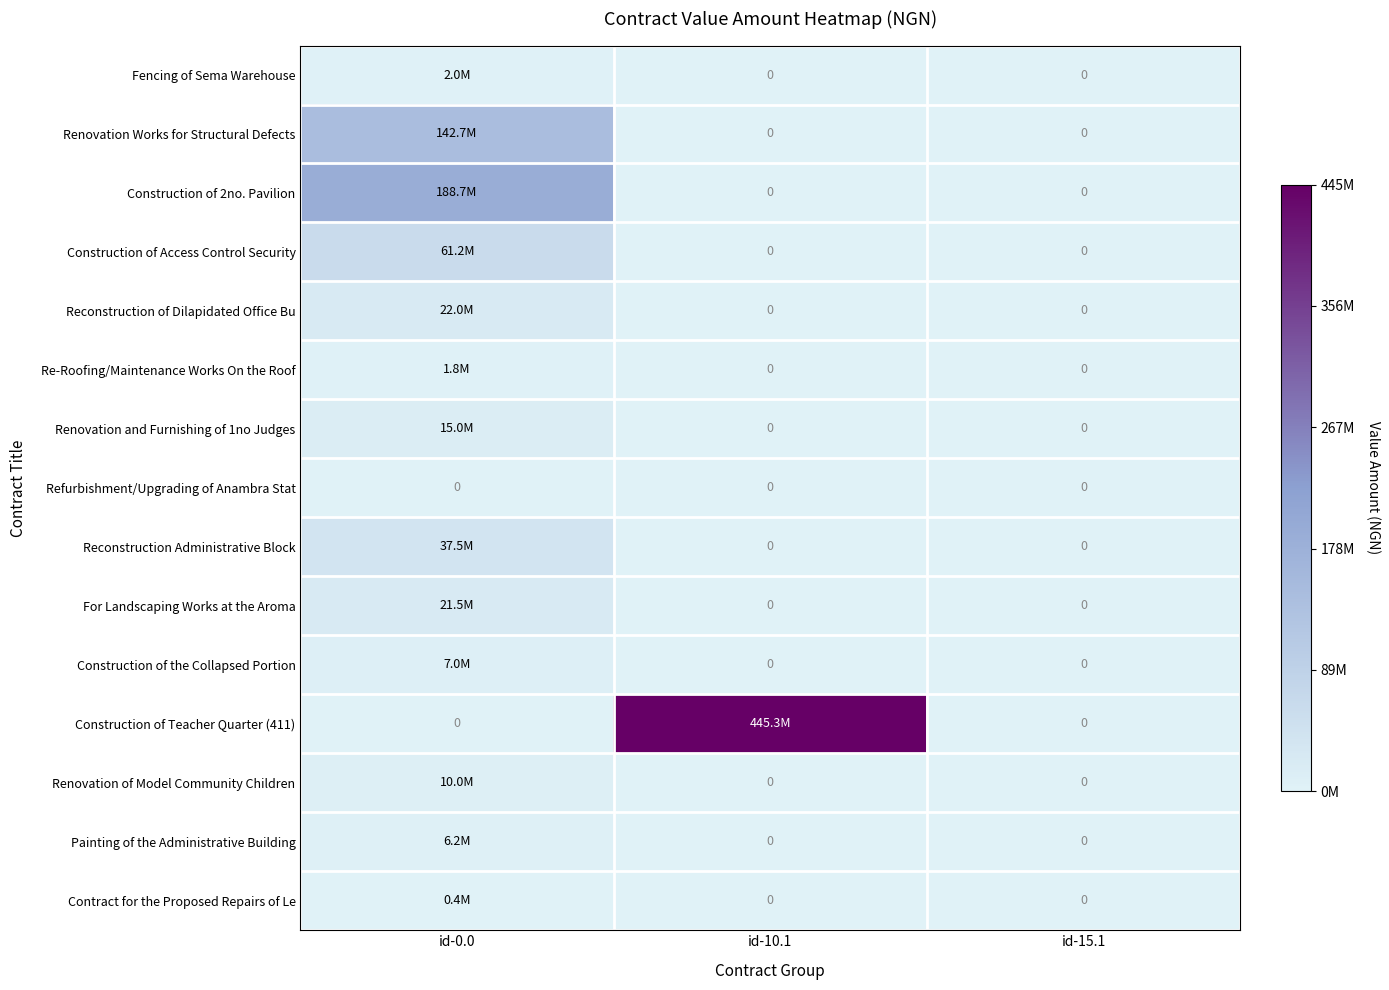

Which category has the lowest value across all series?

id-10.1